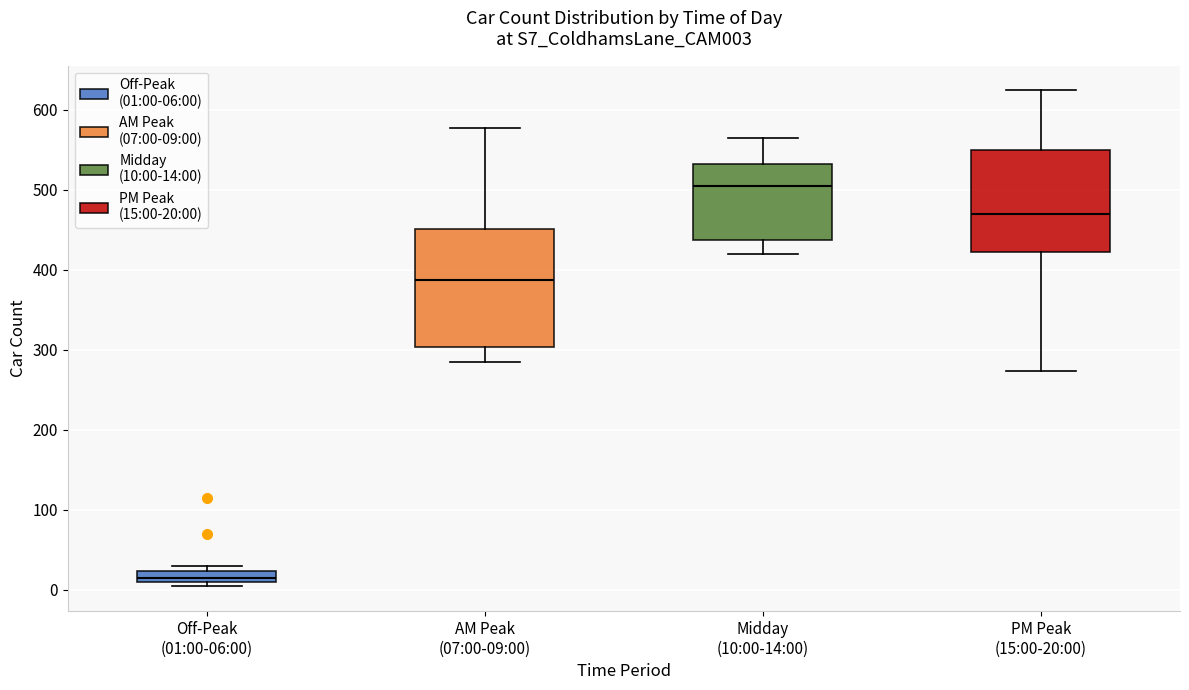

Comparing the boxes themselves (not the whiskers), which one is the tallest?

AM Peak (07:00-09:00)